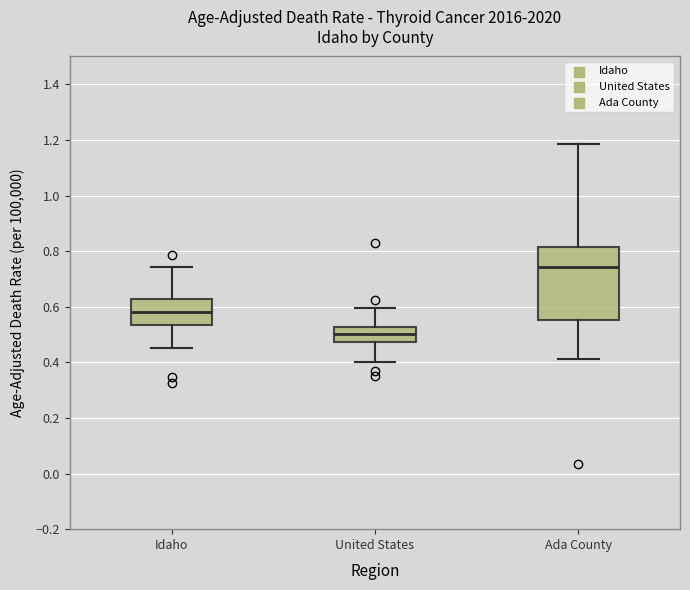

Which box has the highest median line?

Ada County